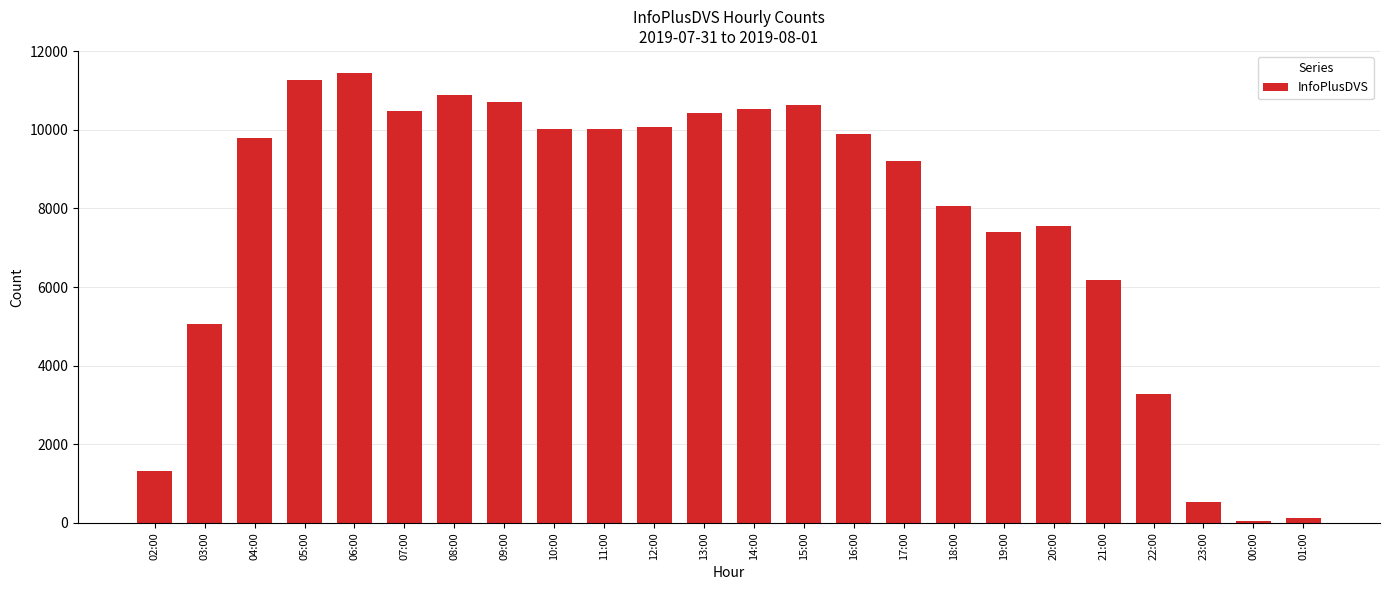

The value at 03:00 is 5059. True or false?

True